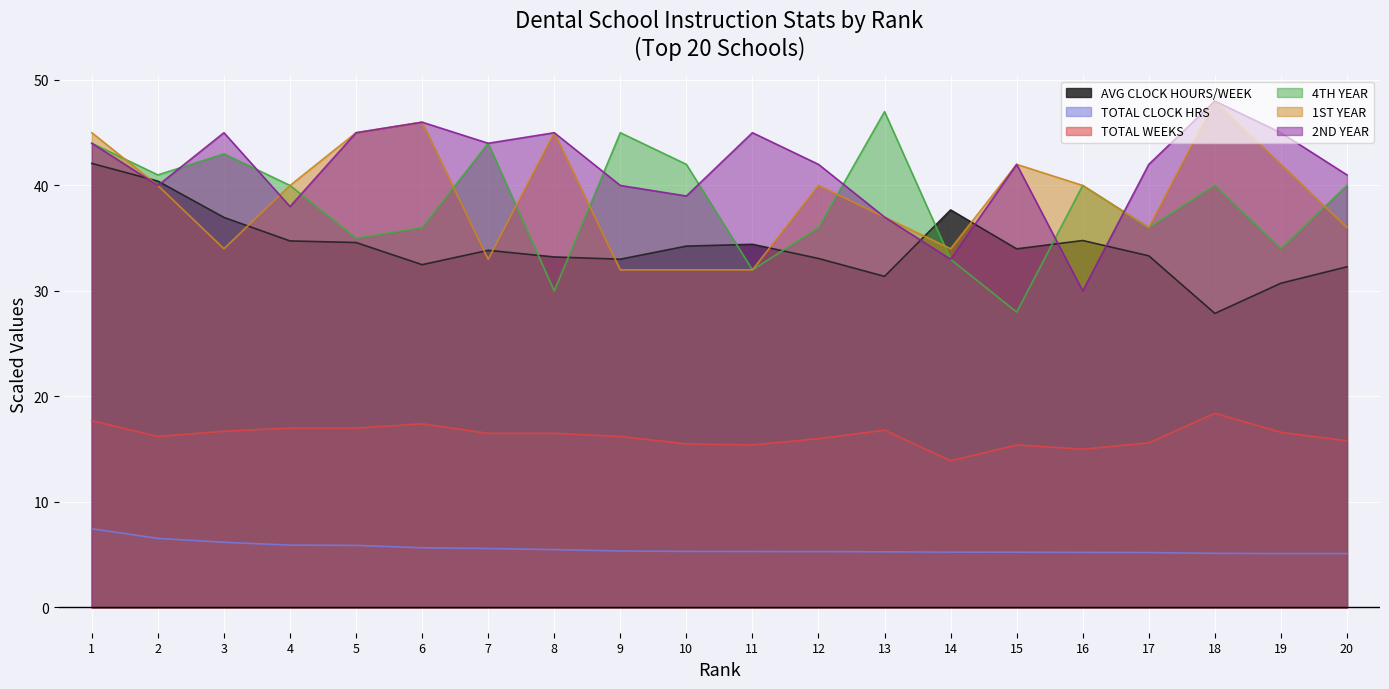

What is the total value across all series at 12?

172.4